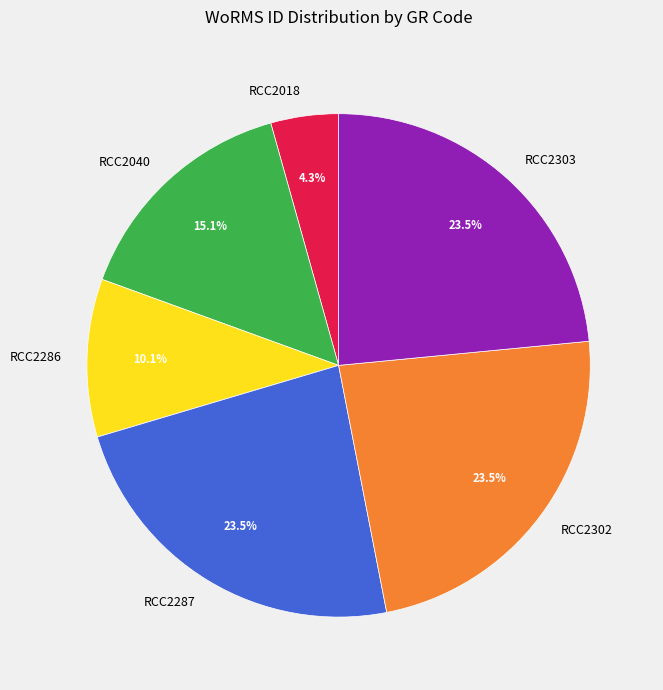

Combined, do RCC2303 and RCC2287 account for over 50%?

No